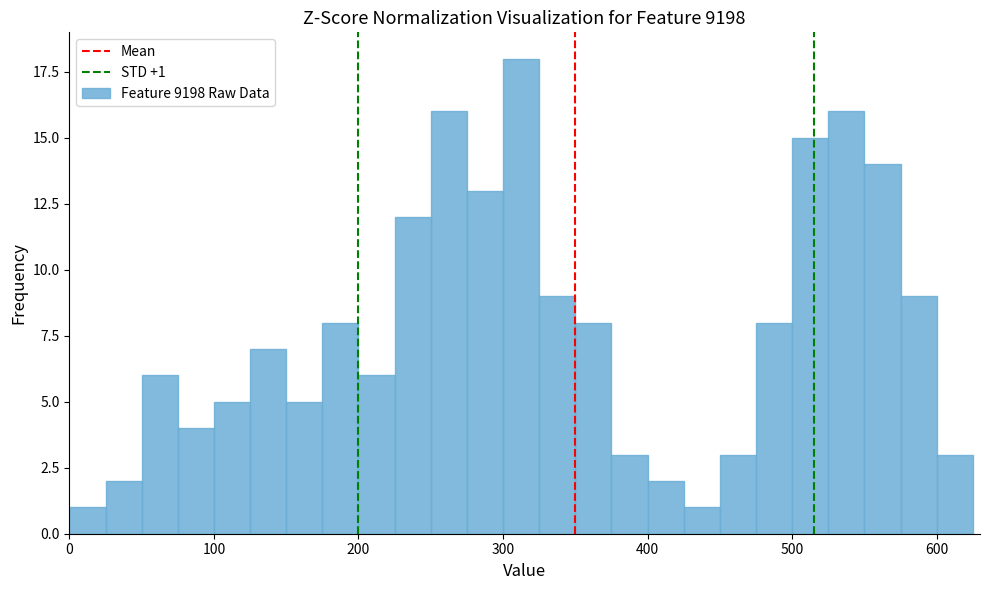

Around what value on the x-axis is the tallest bar? Give the approximate position of its centre, as read against the axis.

310